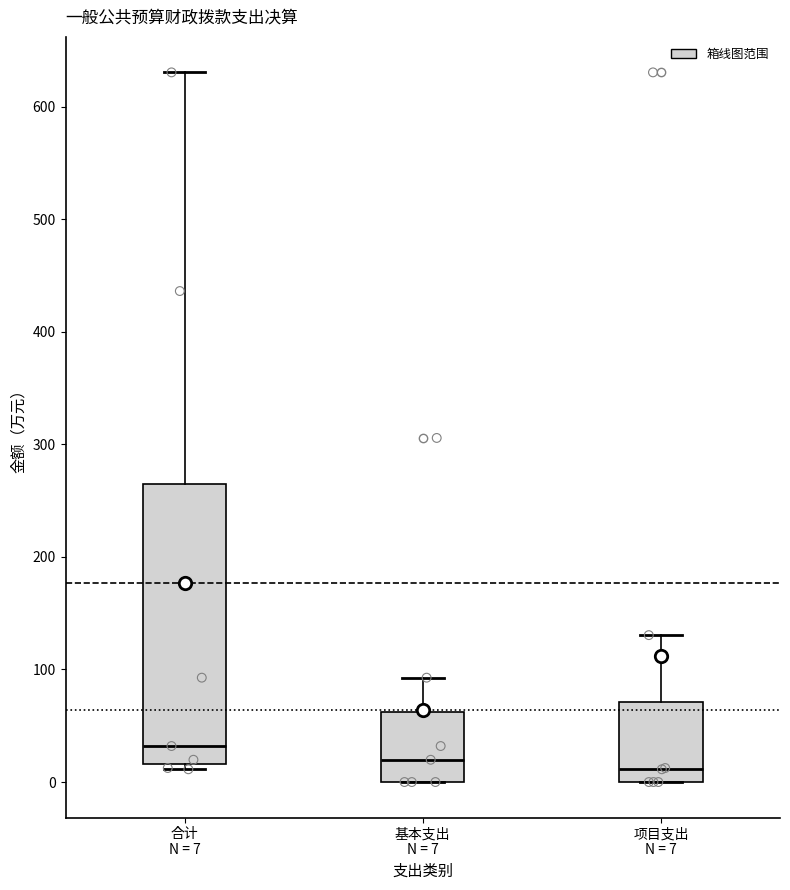

Which box is the tallest, from its lower edge to its upper edge?

合计 N = 7